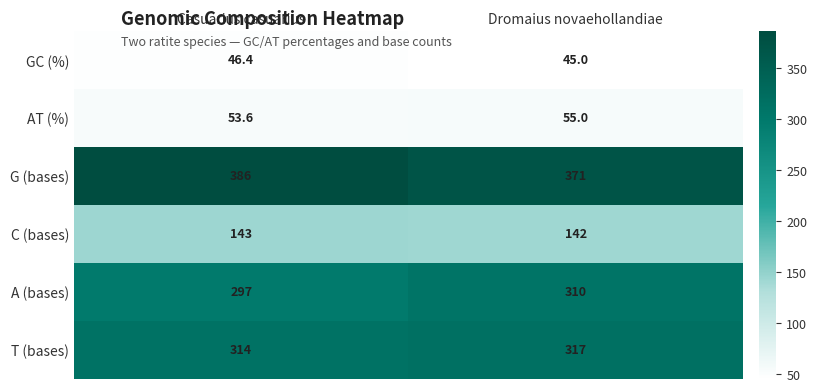

What is the smallest value displayed?

45.0